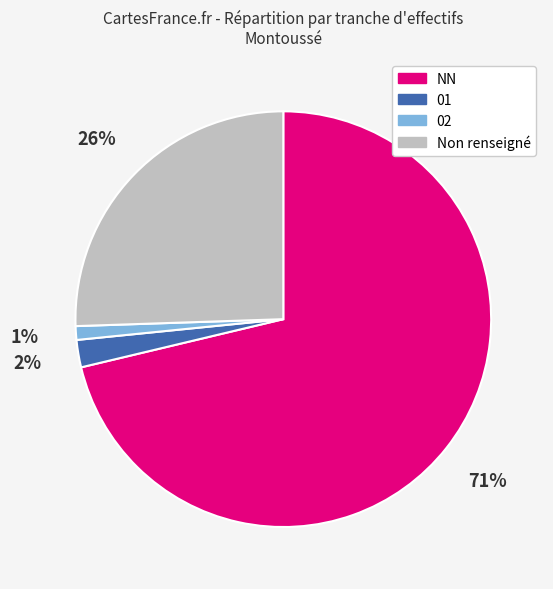

To the nearest percent, what is the difference between the largest and smallest slice percentages?

70%